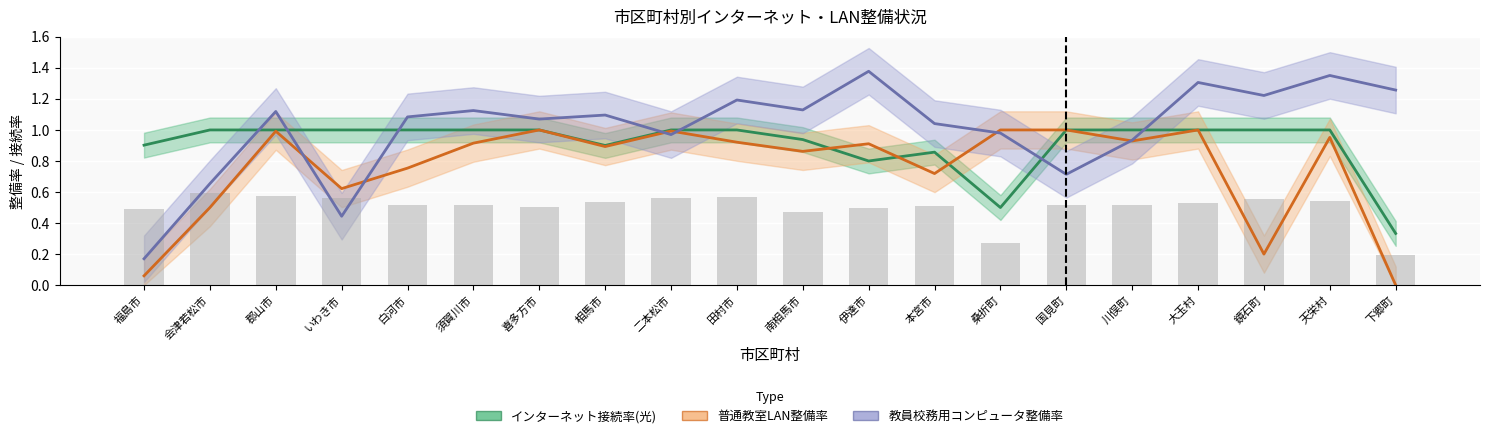

Reading left to right, transcribe all the data shown in this chart.

インターネット接続率(光): 0.9	1.0	1.0	1.0	1.0	1.0	1.0	0.9	1.0	1.0	0.9	0.8	0.9	0.5	1.0	1.0	1.0	1.0	1.0	0.3
普通教室LAN整備率: 0.1	0.5	1.0	0.6	0.8	0.9	1.0	0.9	1.0	0.9	0.9	0.9	0.7	1.0	1.0	0.9	1.0	0.2	1.0	0.0
教員校務用コンピュータ整備率: 0.2	0.7	1.1	0.4	1.1	1.1	1.1	1.1	1.0	1.2	1.1	1.4	1.0	1.0	0.7	0.9	1.3	1.2	1.4	1.3